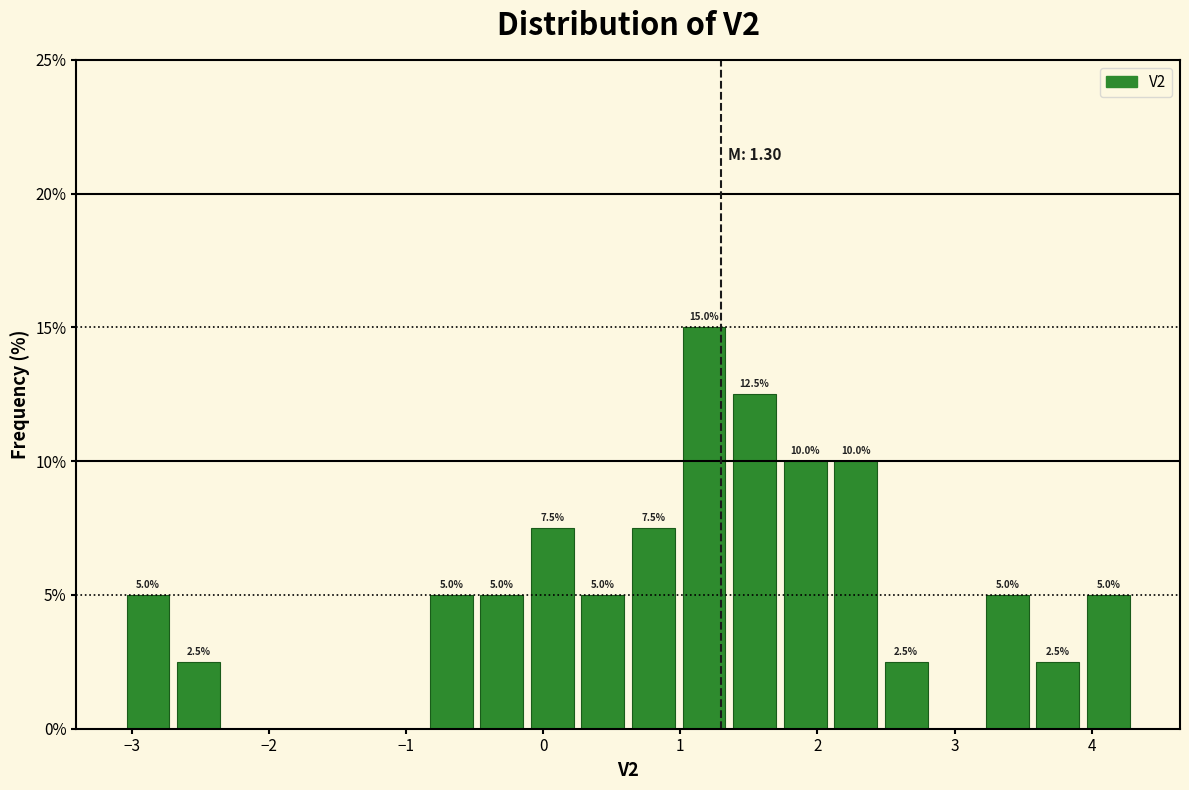

Around what value on the x-axis is the tallest bar? Give the approximate position of its centre, as read against the axis.

1.2